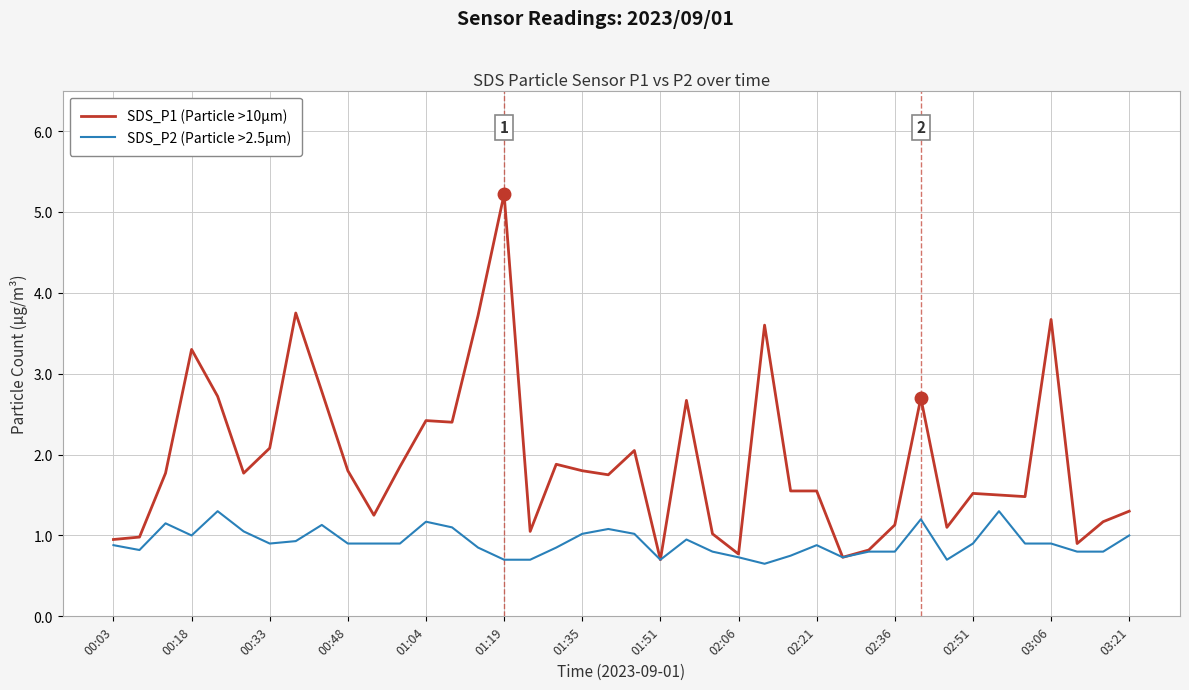

Which series has the widest spread of values?

SDS_P1 (Particle >10µm)